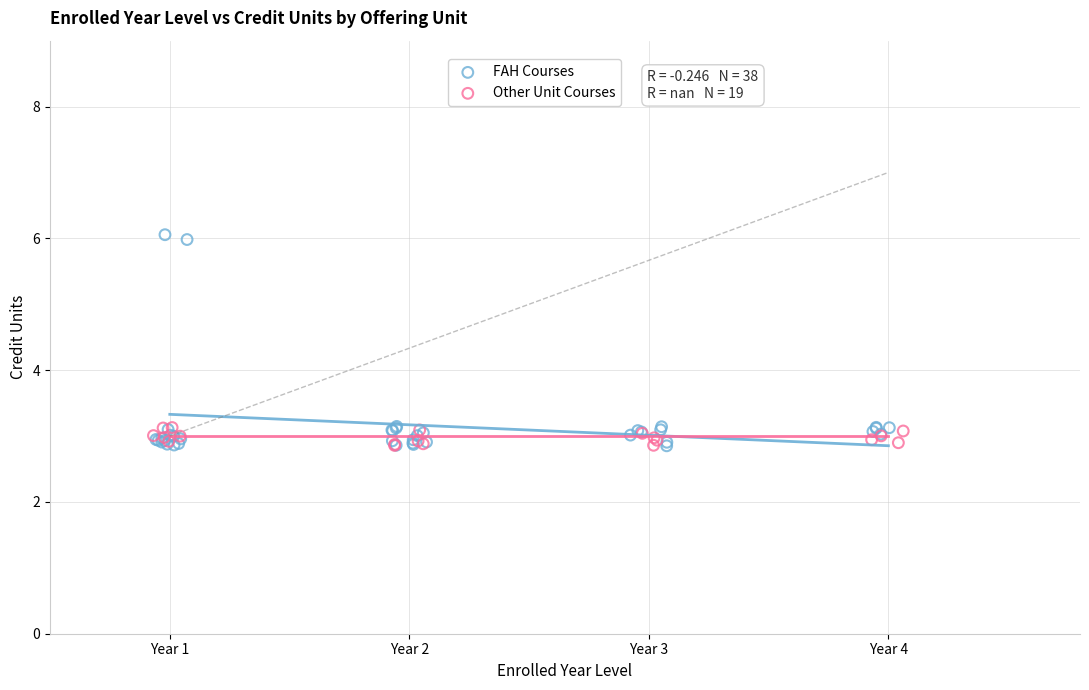

Which series has the widest spread of Y values?

FAH Courses